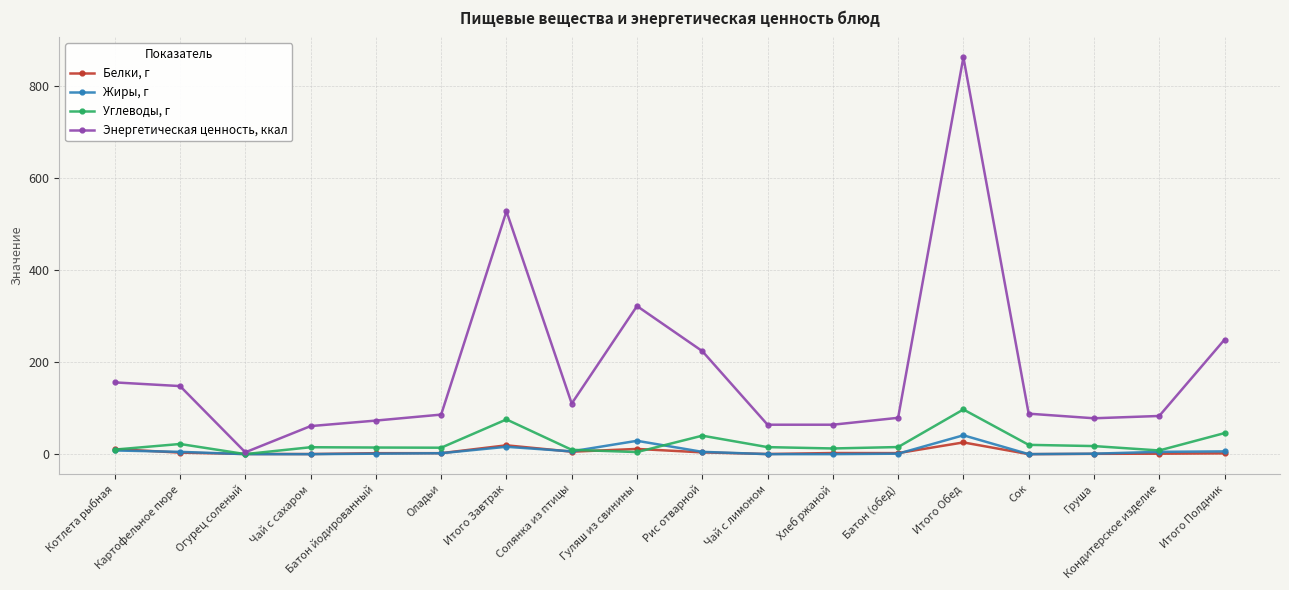

Which label corresponds to the largest value in the chart?

Итого Обед